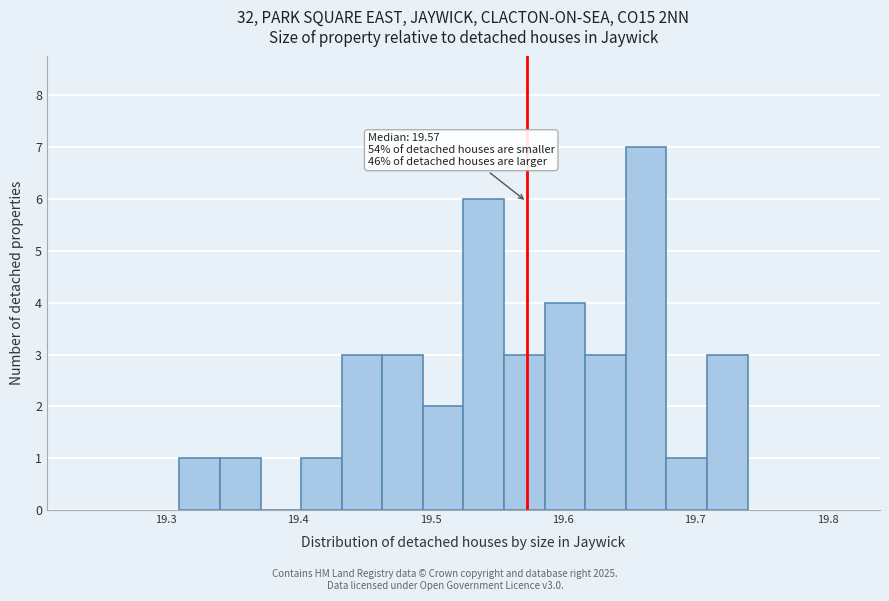

Read against the x-axis, roughly where is the centre of the tallest bar?

19.66